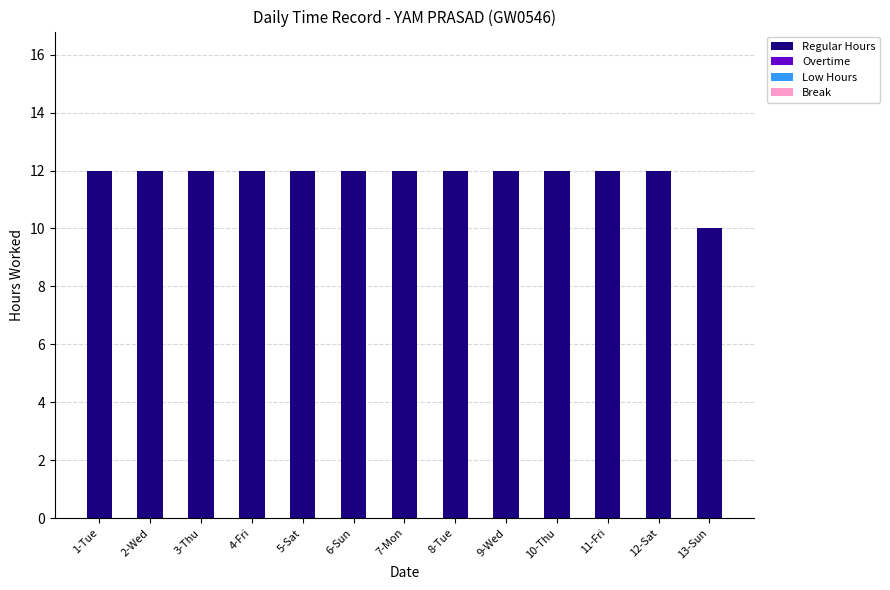

True or false: the data shows 3 at 13-Sun.

False